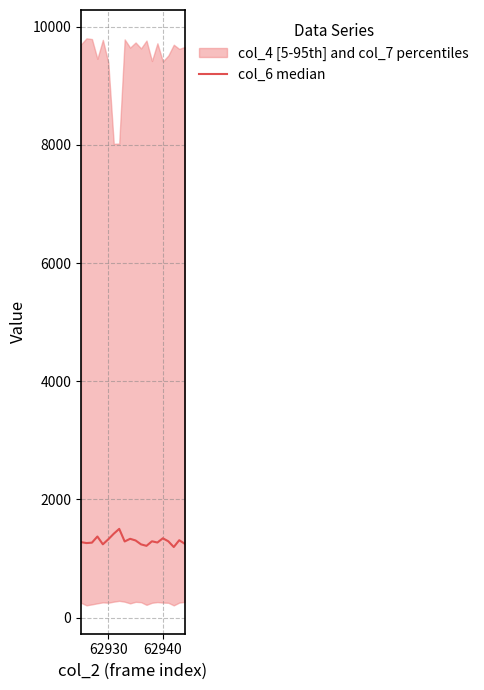

How many points are higher than both their immediate neighbors (excluding endpoints)?

6